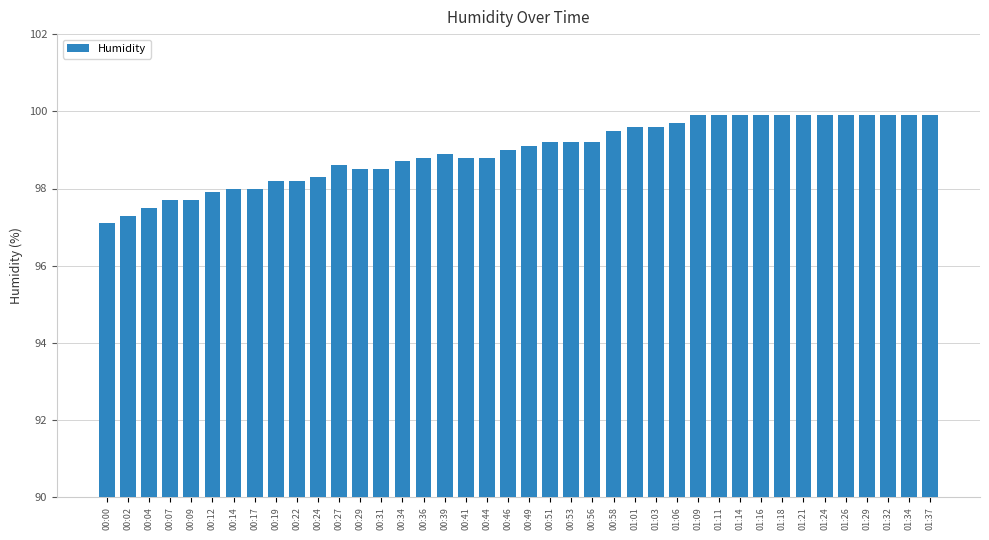

Which has a higher value, 01:03 or 00:49?

01:03